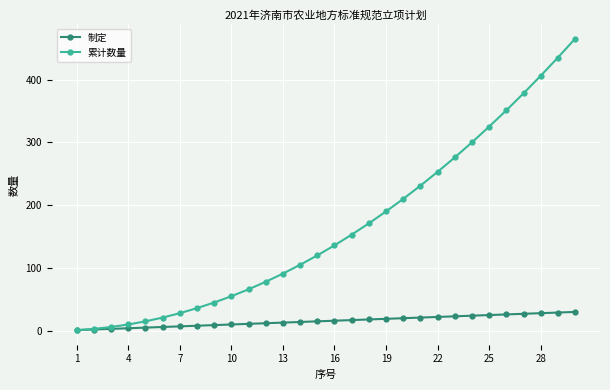

Which series has the largest range (max minus min)?

累计数量